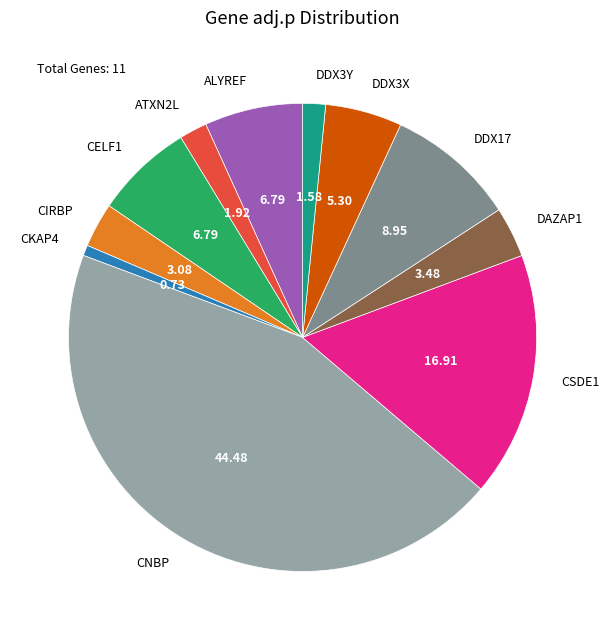

Is CSDE1 the majority of the pie?

No